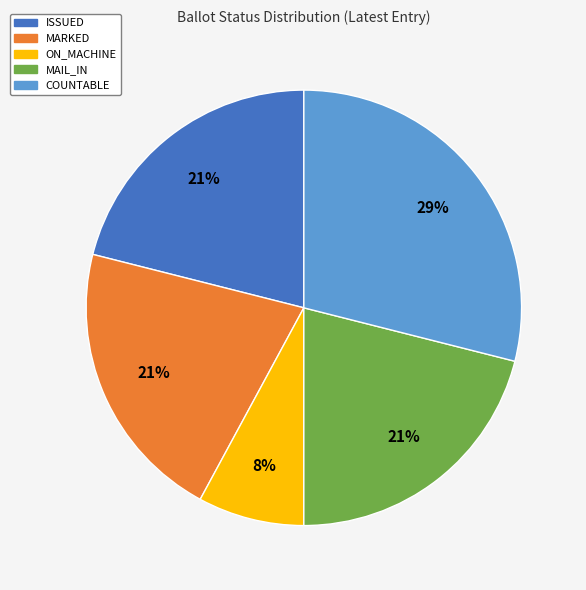

Approximately how many times larger is the value at ON_MACHINE compared to COUNTABLE?

0.3